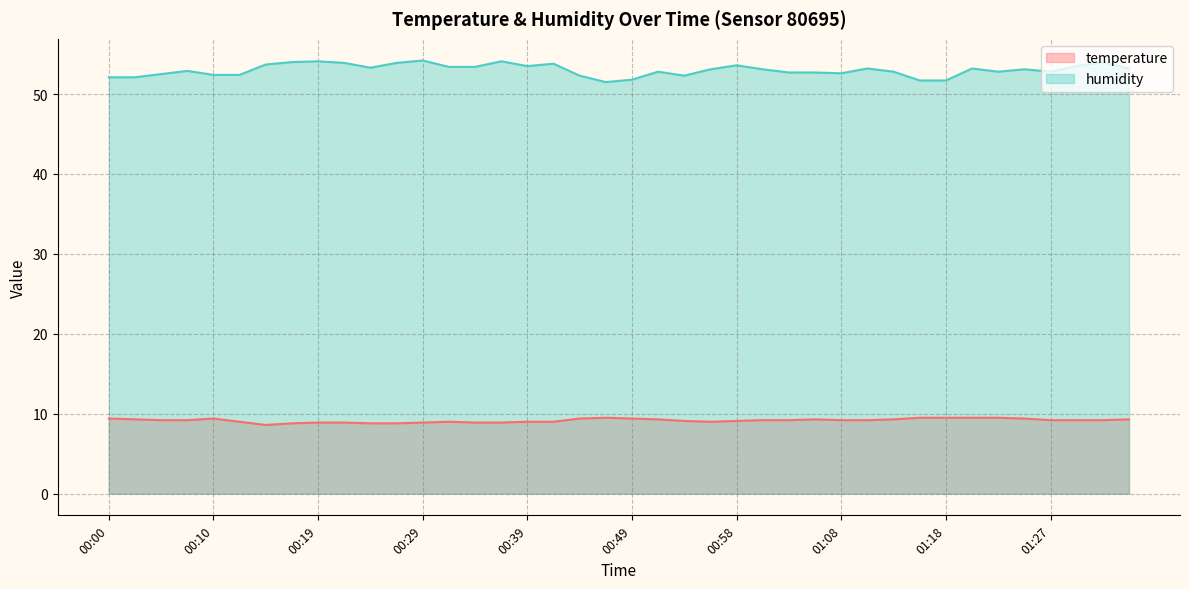

Reading left to right, list all the values displayed in this chart.

temperature: 9.4	9.3	9.2	9.2	9.4	9.0	8.6	8.8	8.9	8.9	8.8	8.8	8.9	9.0	8.9	8.9	9.0	9.0	9.4	9.5	9.4	9.3	9.1	9.0	9.1	9.2	9.2	9.3	9.2	9.2	9.3	9.5	9.5	9.5	9.5	9.4	9.2	9.2	9.2	9.3
humidity: 52.1	52.1	52.5	52.9	52.4	52.4	53.7	54.0	54.1	53.9	53.3	53.9	54.2	53.4	53.4	54.1	53.5	53.8	52.3	51.5	51.8	52.8	52.3	53.1	53.6	53.1	52.7	52.7	52.6	53.2	52.8	51.7	51.7	53.2	52.8	53.1	52.8	53.5	54.0	53.2